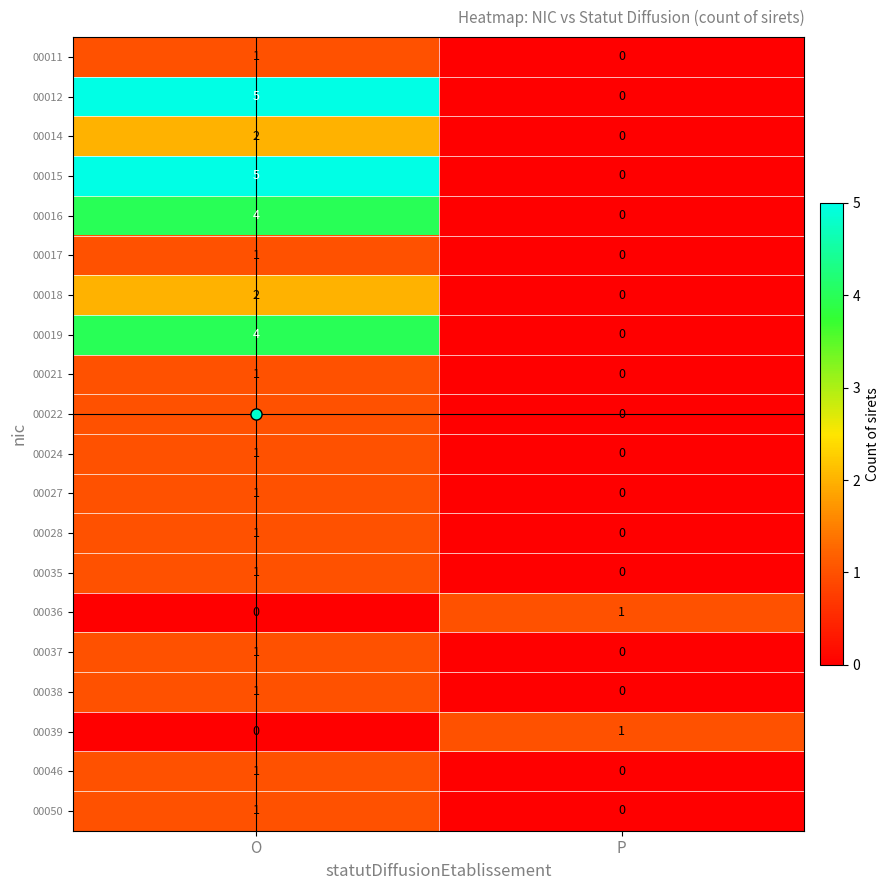

What is the spread (max minus min) of values at P?

1